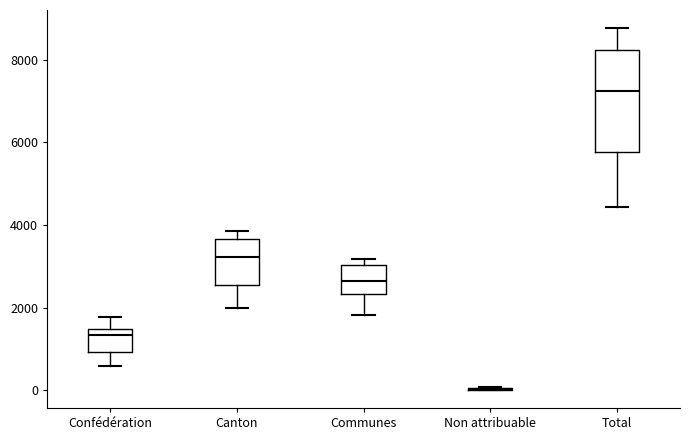

Which box is the tallest, from its lower edge to its upper edge?

Total